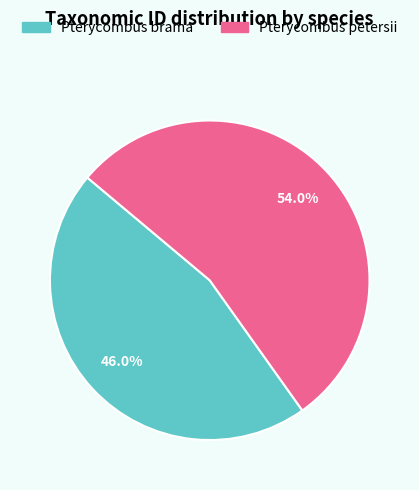

What is the ratio of the value at Pterycombus brama to the value at Pterycombus petersii?

0.9